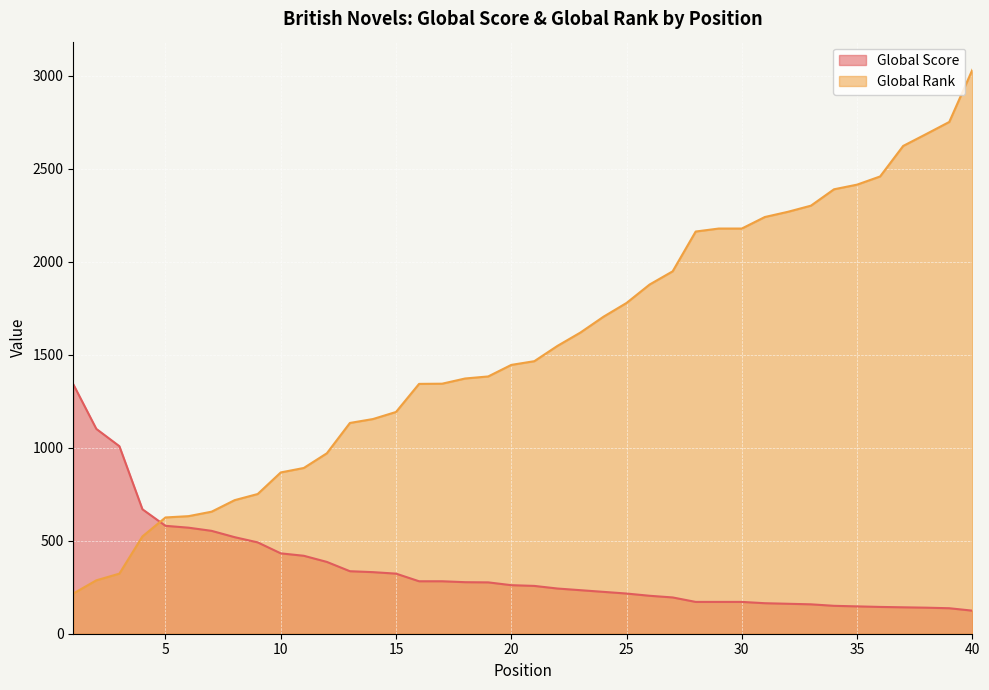

Which category has the highest value in the Global Rank series?

40